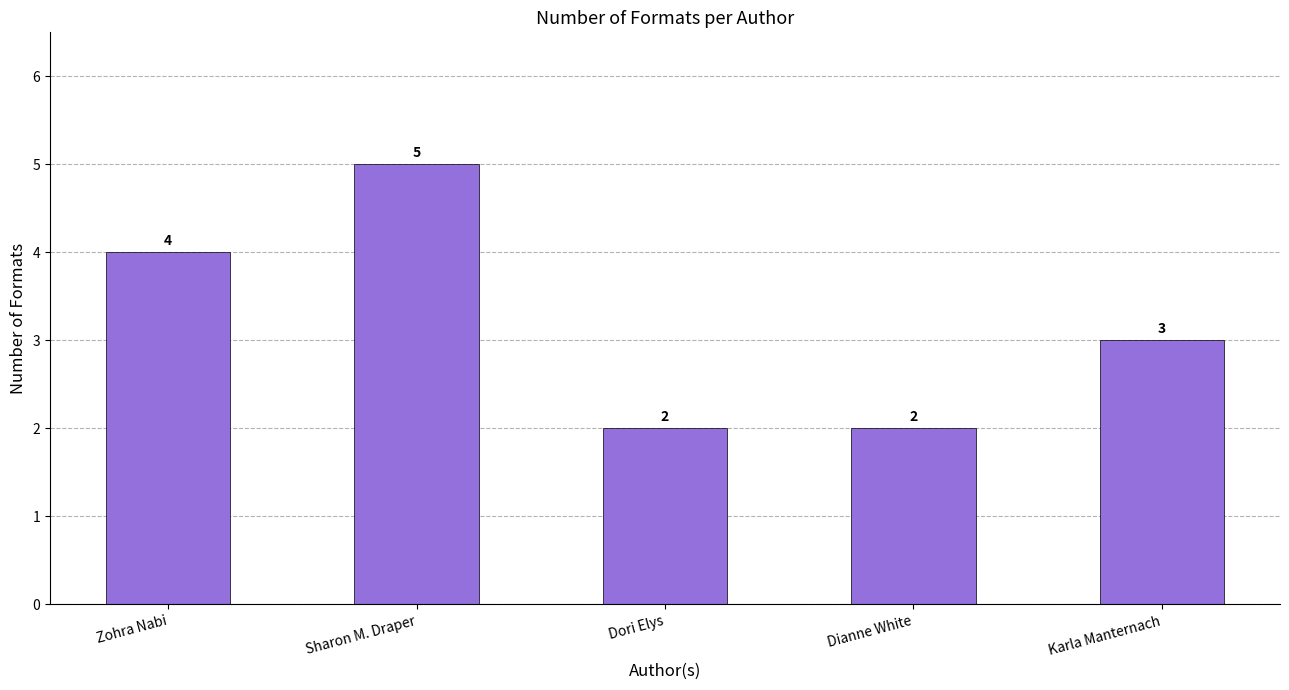

What is the sum of all values?

16